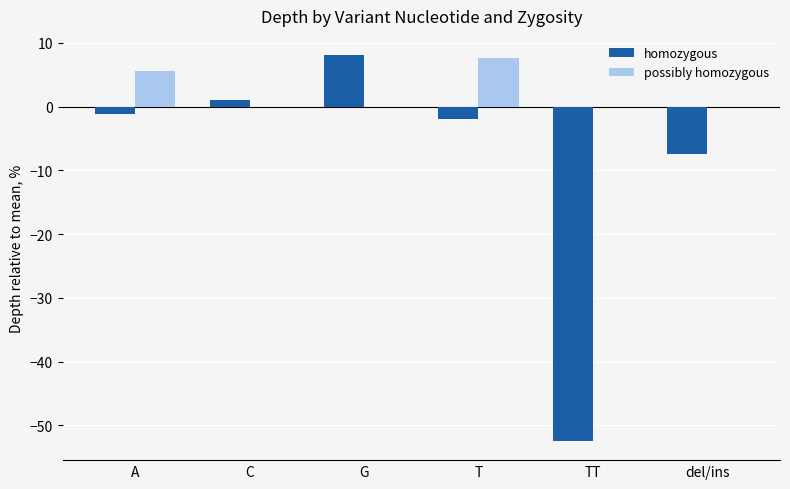

What is the sum of the homozygous values at T and TT?

-54.5